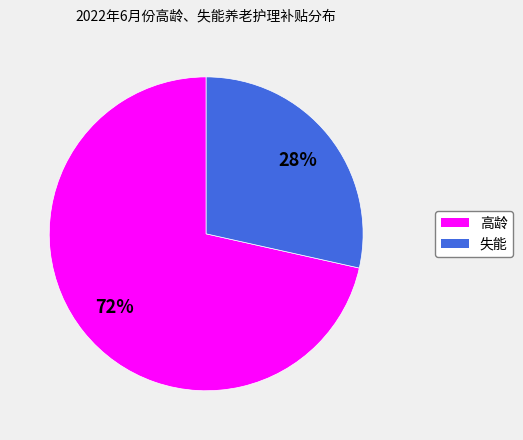

The 失能 slice represents 16% of the pie. True or false?

False